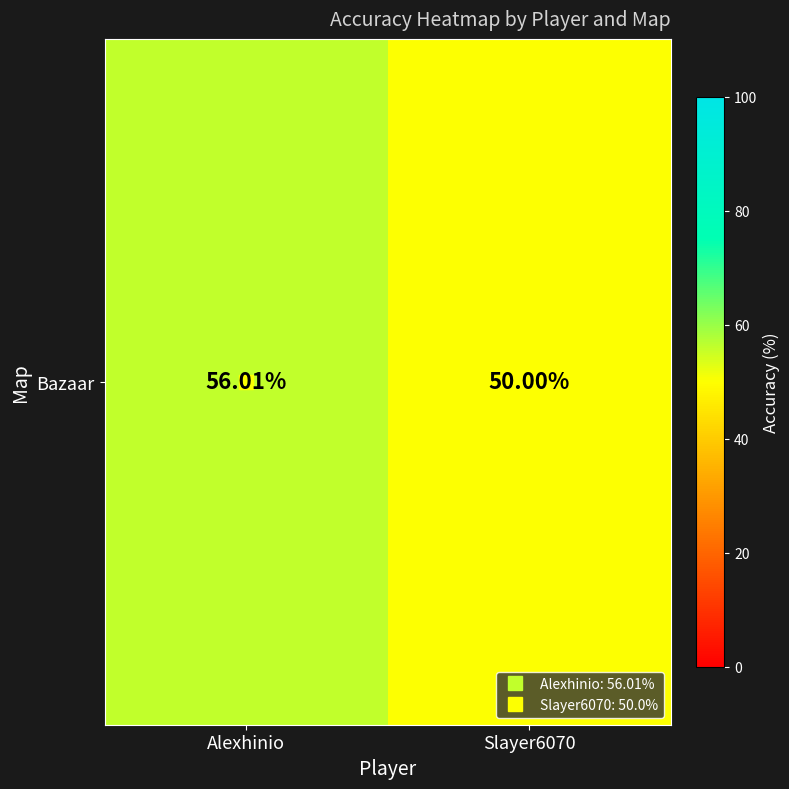

Which category has the highest value across all series?

Alexhinio